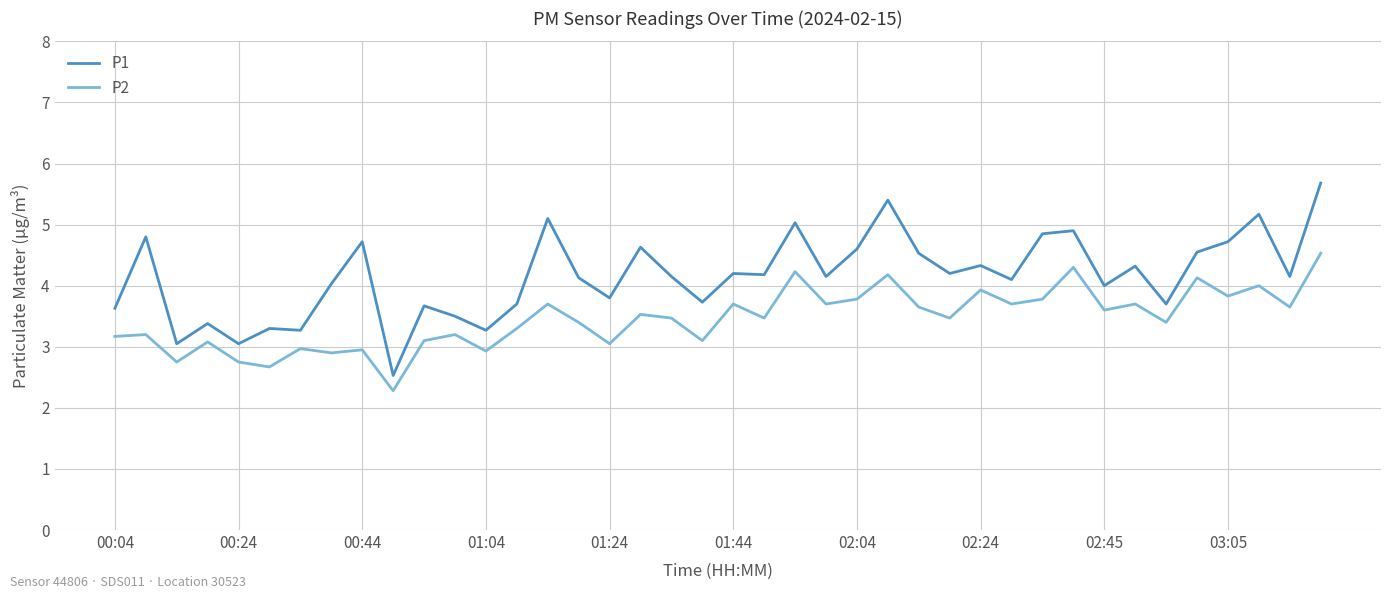

Does the chart have visible grid lines?

Yes